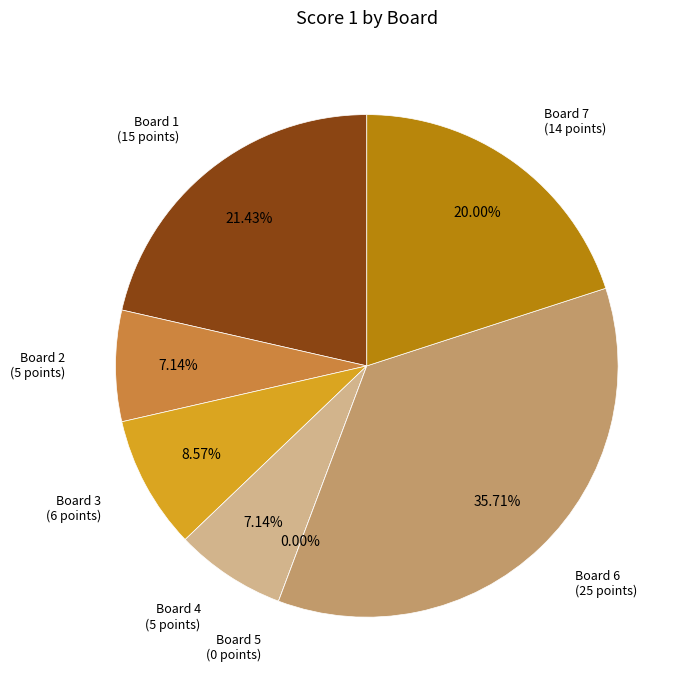

How many slices are in this pie chart?

7